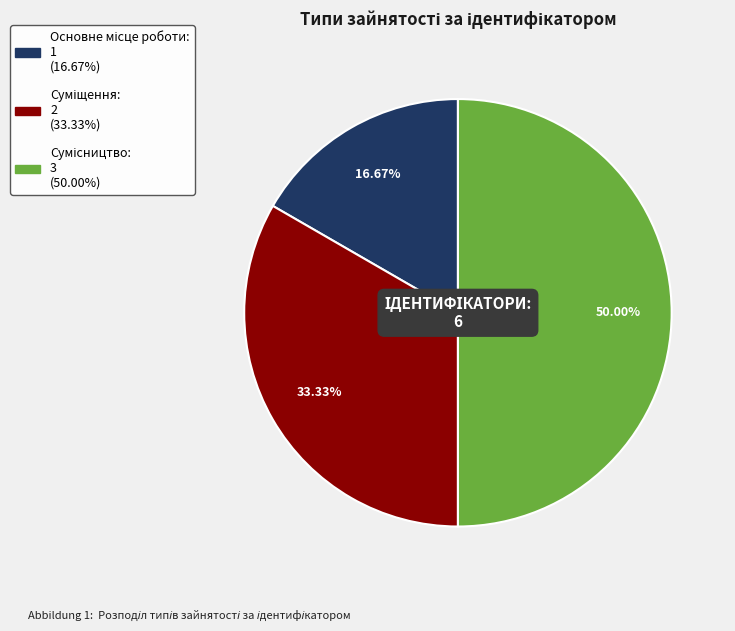

To the nearest percent, what portion does Сумісництво represent?

50%